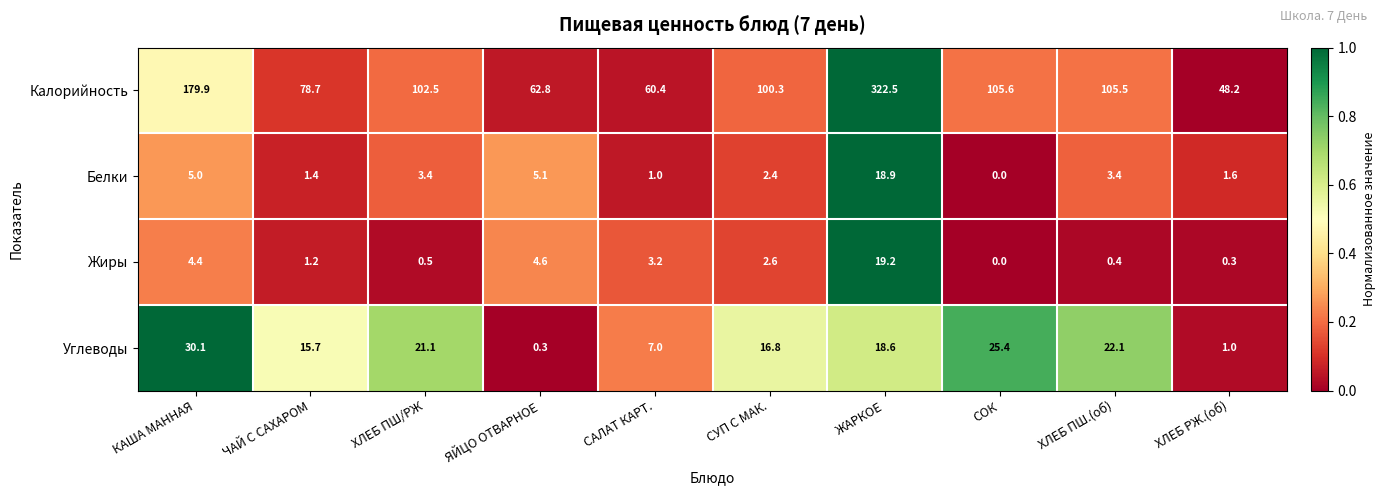

List the series in order of their peak value, lowest first.

Белки, Жиры, Углеводы, Калорийность